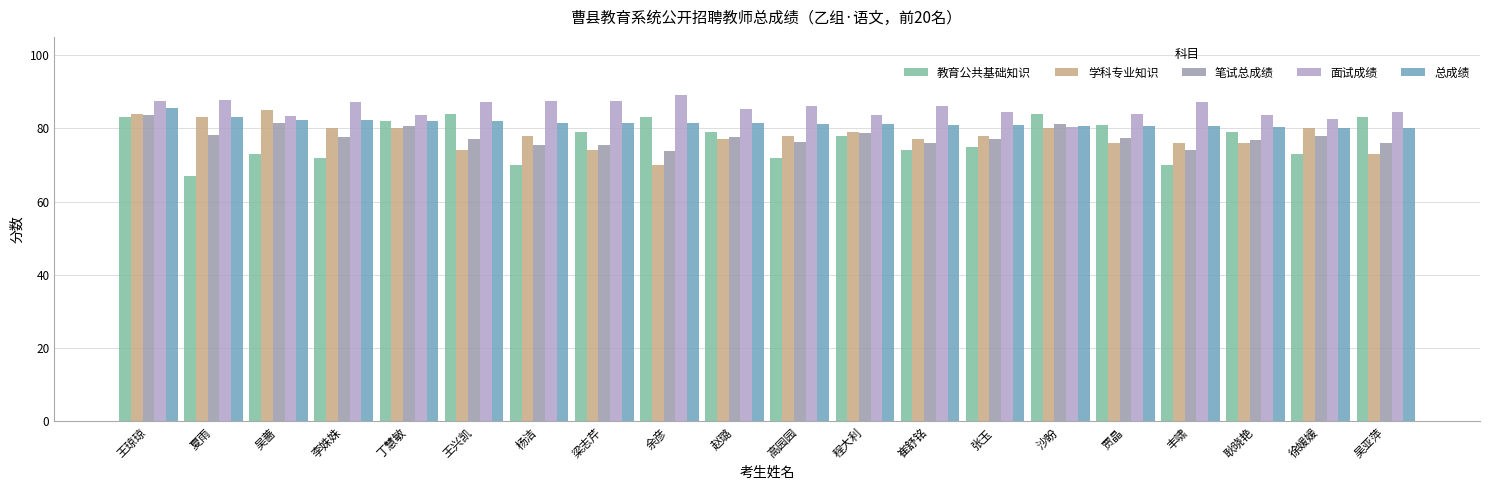

At which category is the sum across all series the highest?

王琼琼